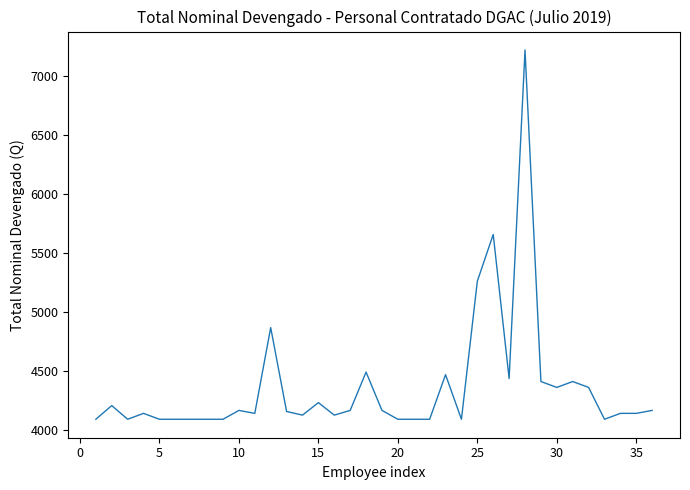

What is the greatest value displayed?

7220